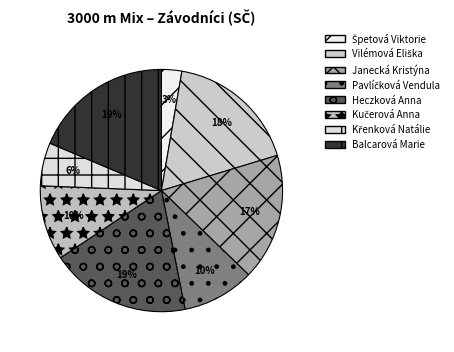

How many segments does this pie chart have?

8